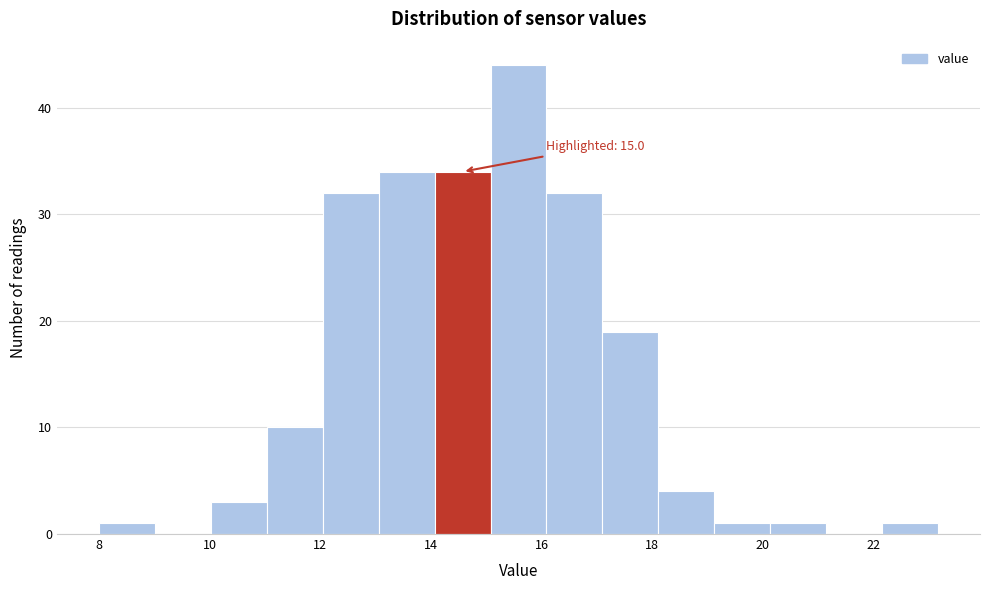

Which range on the x-axis has the tallest bar?

15.0 to 16.0